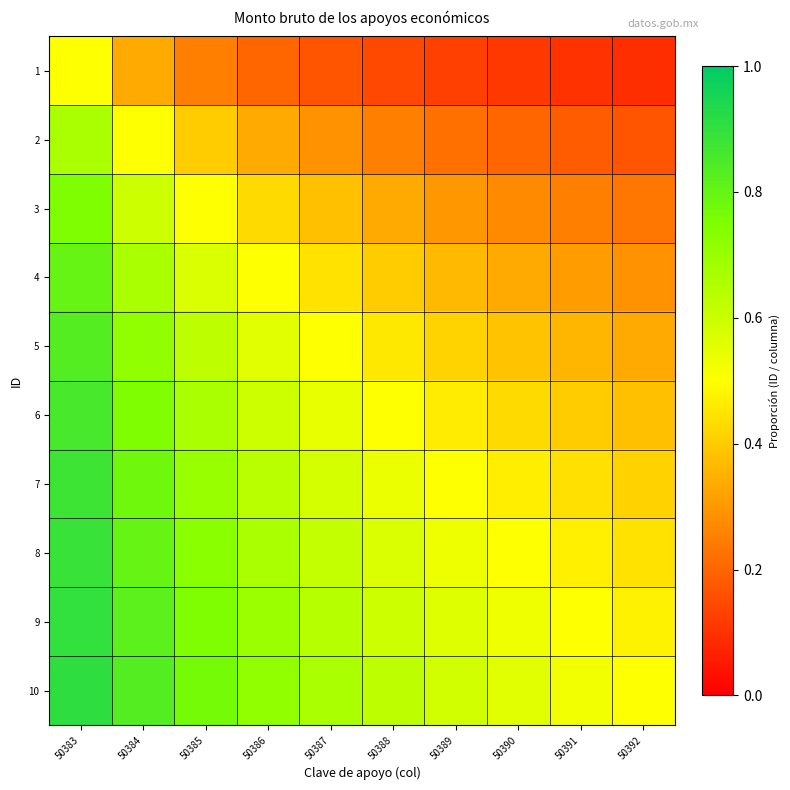

Which has a higher value, 50389 or 50387?

50387